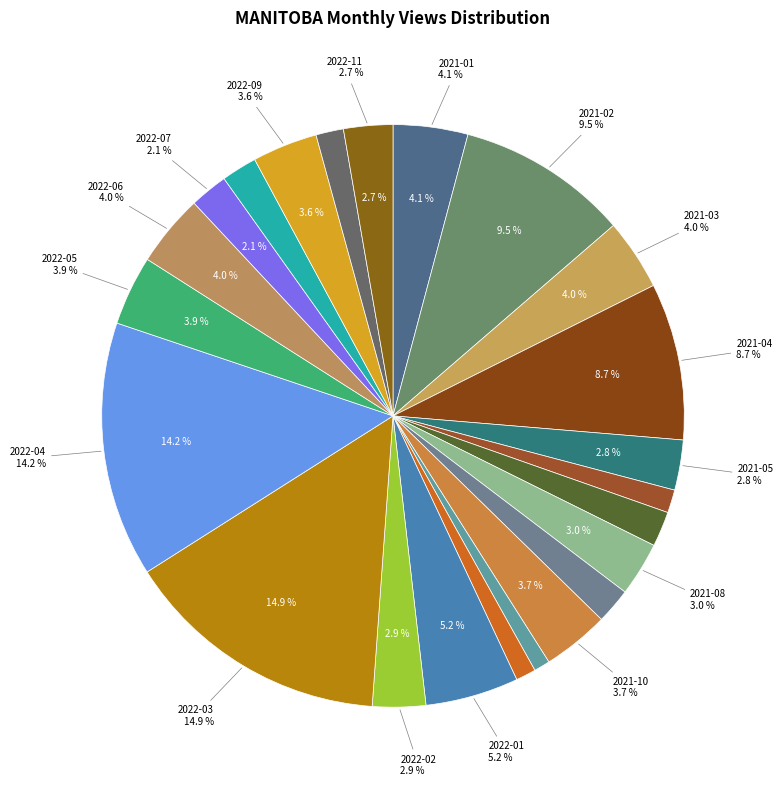

Count the number of slices in the pie.

23